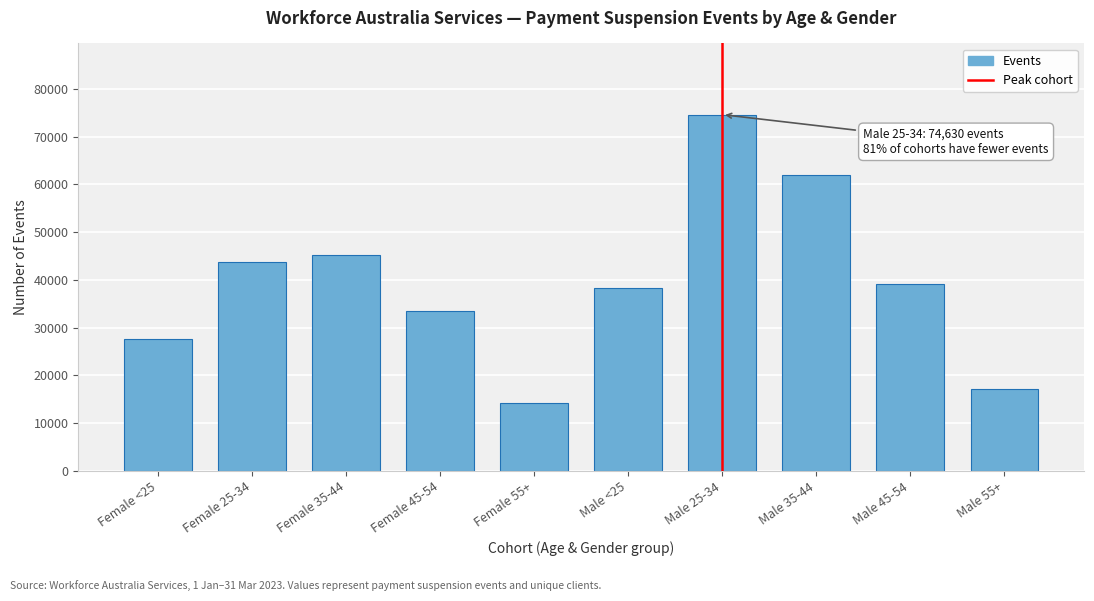

Reading left to right, list all the values displayed in this chart.

27530	43760	45215	33475	14105	38315	74630	62055	39165	17180